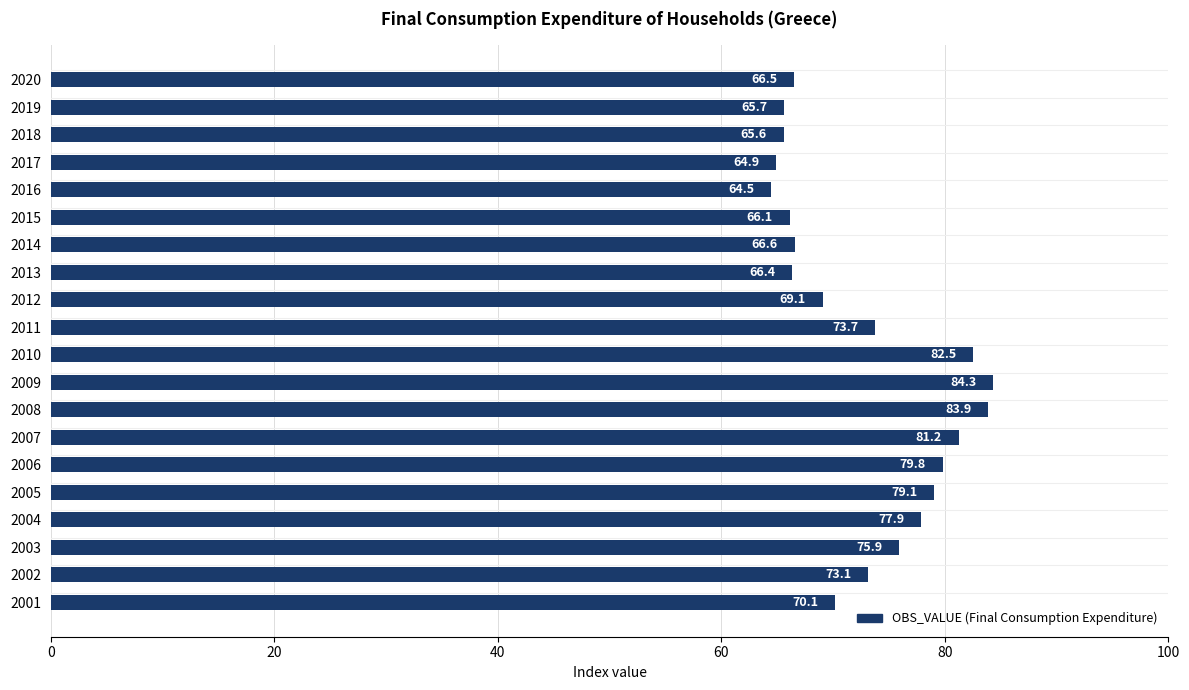

What is the difference between the maximum and second lowest values?

19.4